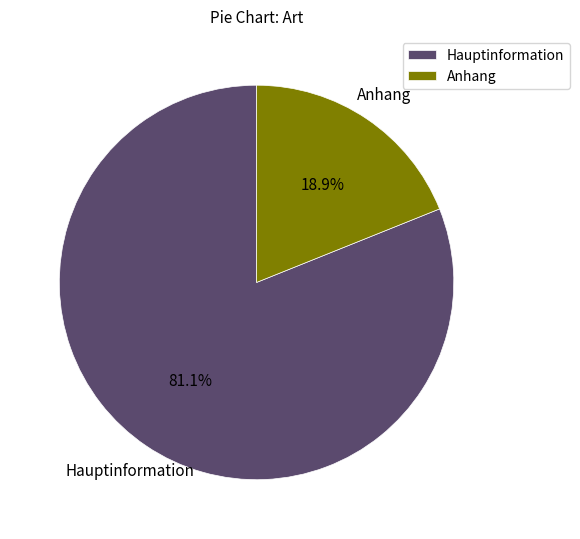

Which has a higher value, Anhang or Hauptinformation?

Hauptinformation